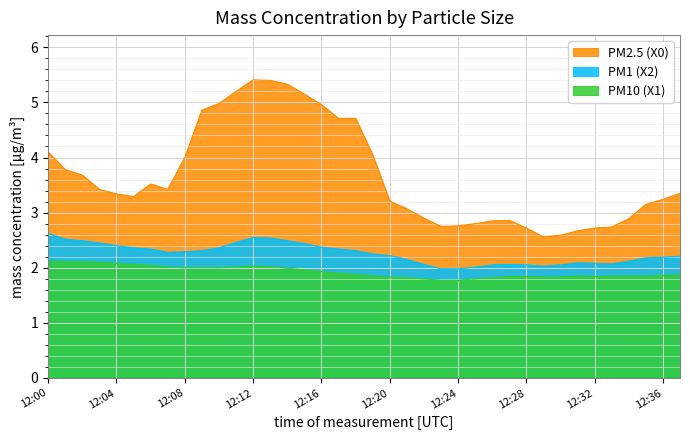

At how many categories does at least one series exceed 5?

5